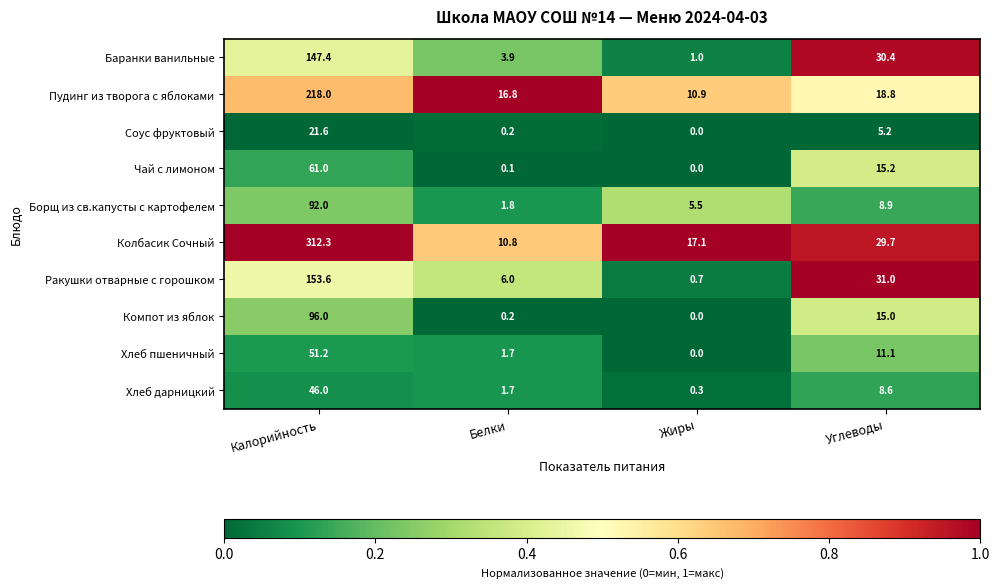

The Хлеб дарницкий series shows 16.7 at Калорийность. True or false?

False